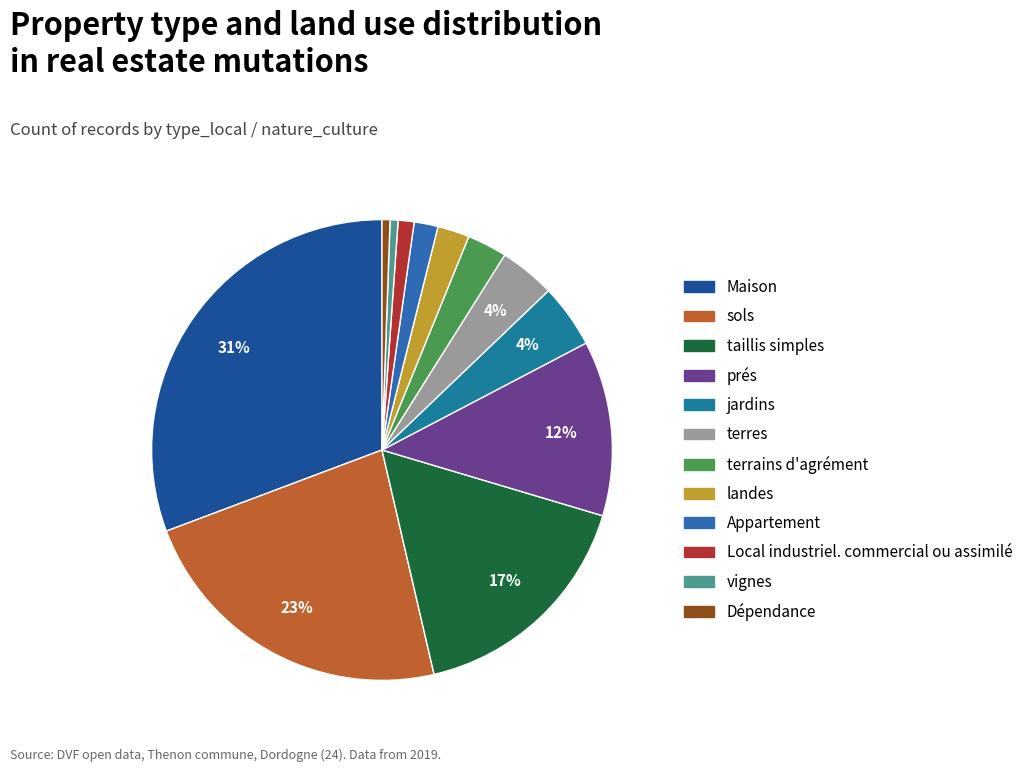

To the nearest percent, what percentage of the pie is Appartement?

2%